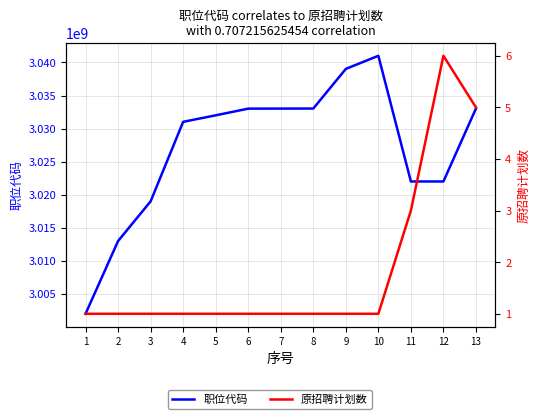

What is the total value across all series at 6?

3033017002